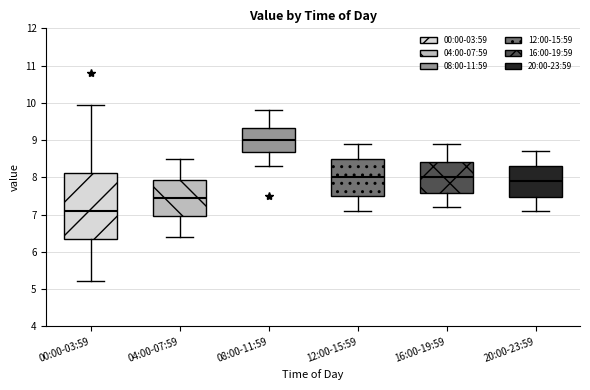

Reading left to right, transcribe this box plot: for each box, give where its median line is, the range the box spans, and where its two whiskers end, as read against the y-axis. The values are not printed on the chart, so give them approximately, as read against the axis.

00:00-03:59: median 7.1, box 6.3 to 8.1, whiskers 5.2 to 9.9
04:00-07:59: median 7.5, box 7.0 to 7.9, whiskers 6.4 to 8.5
08:00-11:59: median 9.0, box 8.7 to 9.3, whiskers 8.3 to 9.8
12:00-15:59: median 8.0, box 7.5 to 8.5, whiskers 7.1 to 8.9
16:00-19:59: median 8.0, box 7.6 to 8.4, whiskers 7.2 to 8.9
20:00-23:59: median 7.9, box 7.5 to 8.3, whiskers 7.1 to 8.7